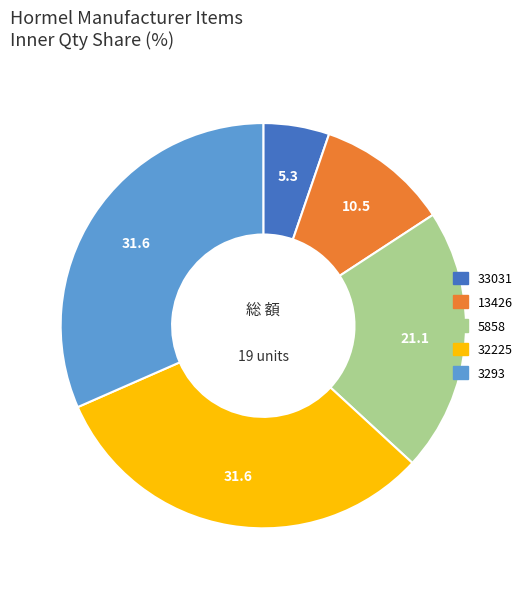

What is the ratio of the value at 3293 to the value at 32225?

1.0